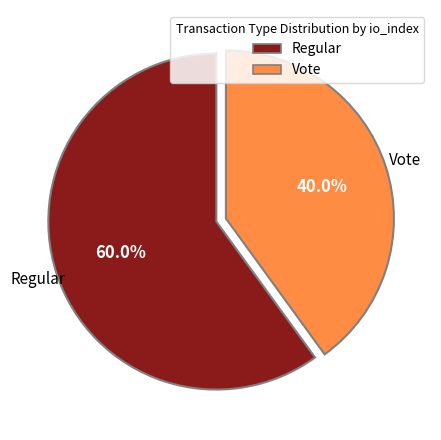

Rank the categories by value from highest to lowest.

Regular, Vote